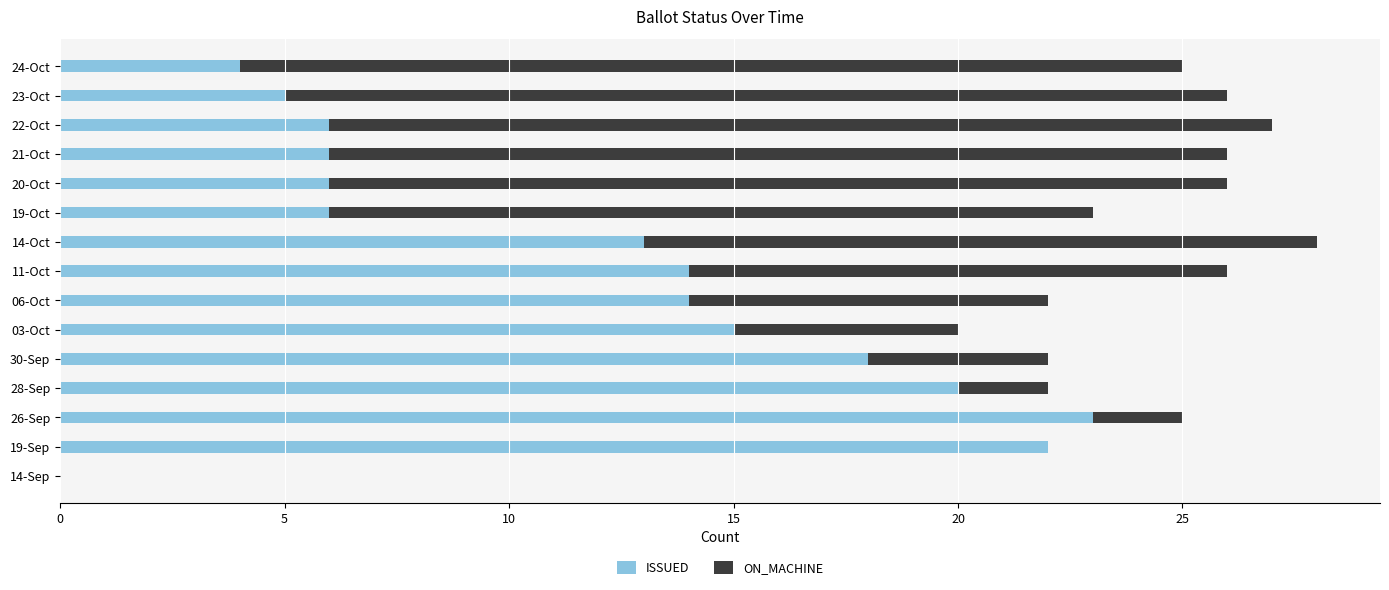

At which label is ISSUED closest to 11?

14-Oct